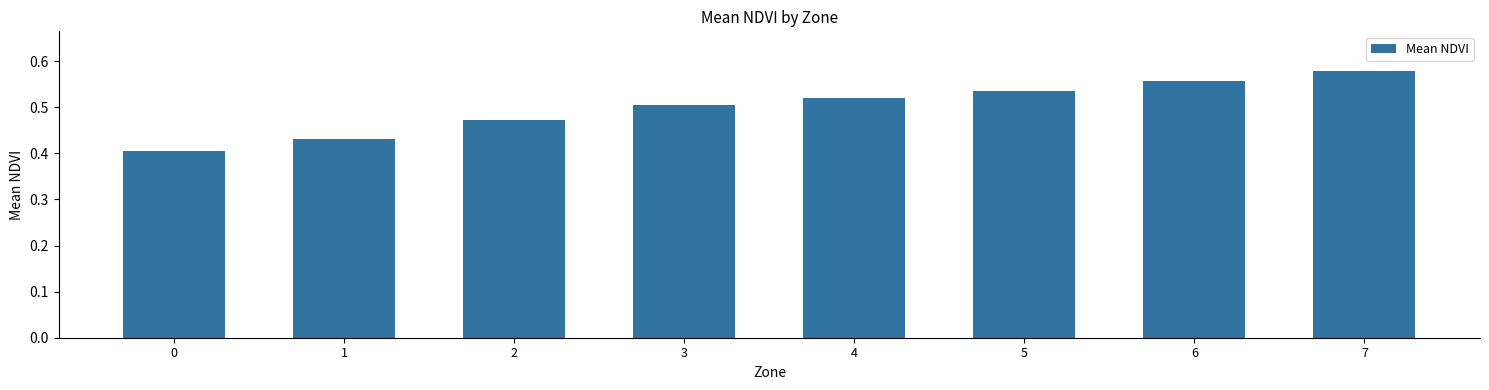

Count the values in the range 0 to 1.

8